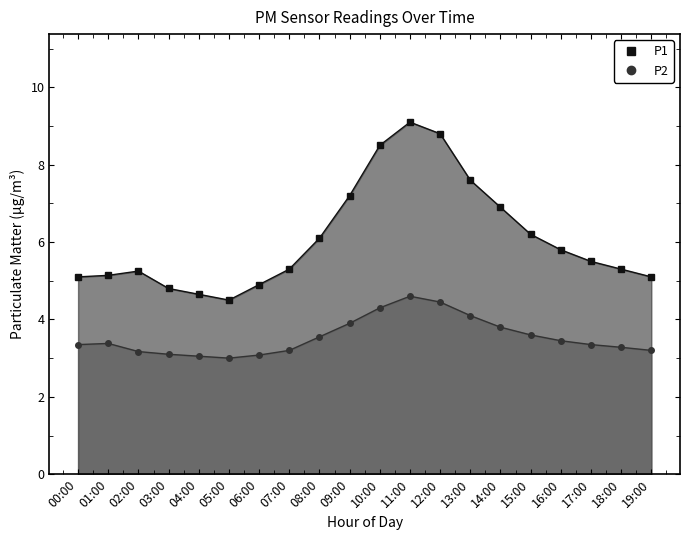

Where is the first local minimum for P1?

05:00